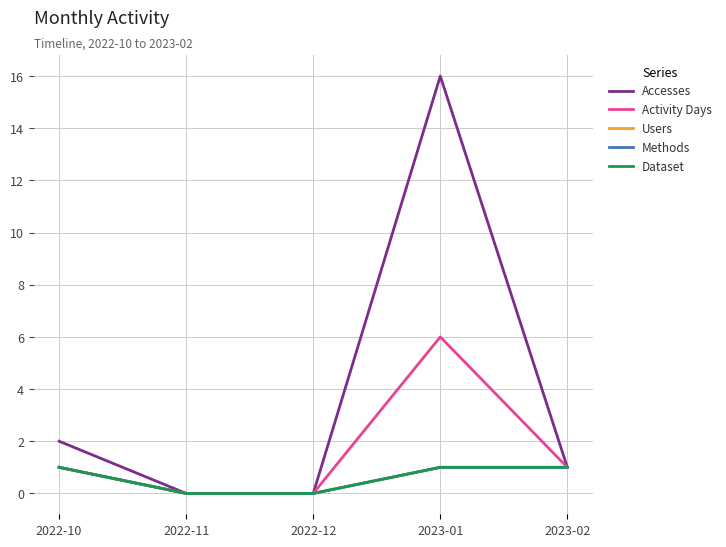

Does the chart display data point markers on the line(s)?

No